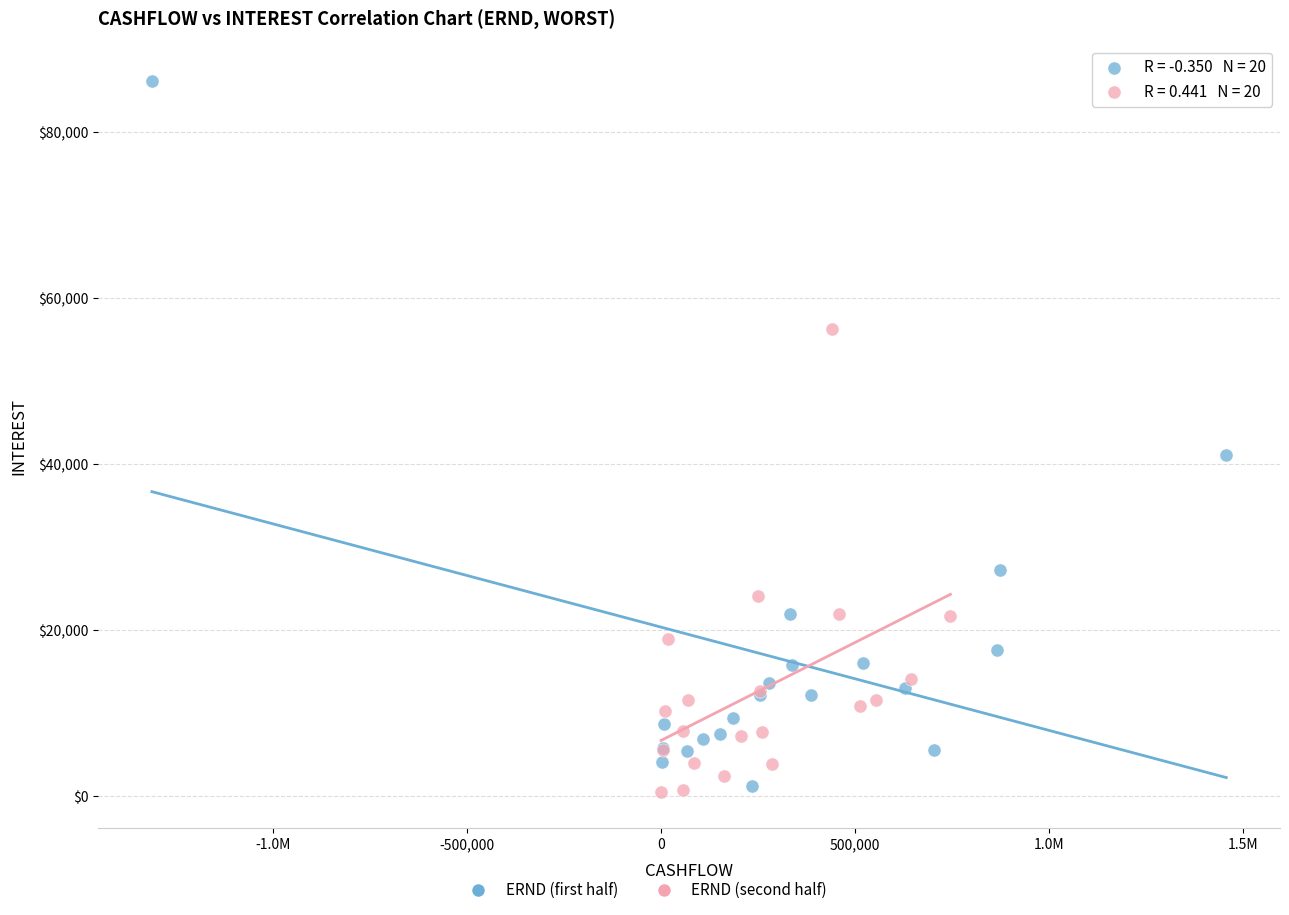

Which series contains the highest Y value?

ERND (first half)